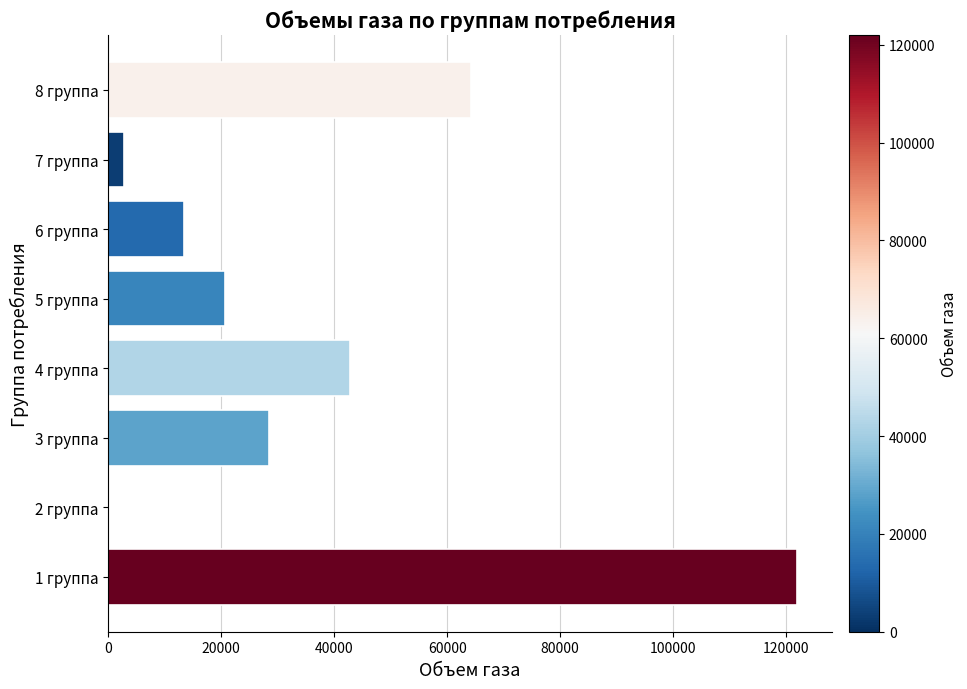

At which label is the value closest to 61000?

8 группа